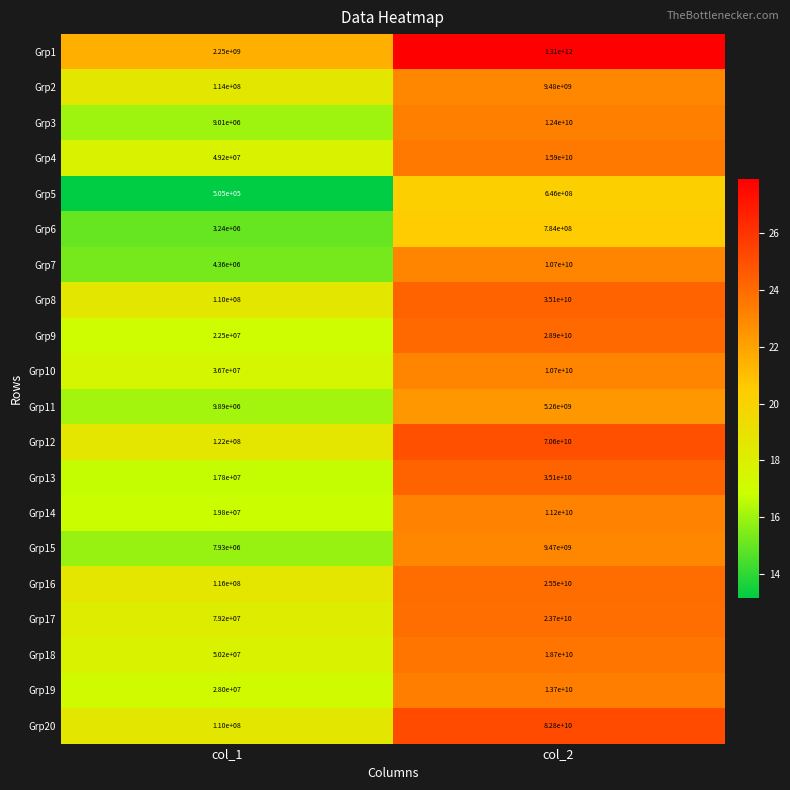

Which series has the largest total across all categories?

Grp1